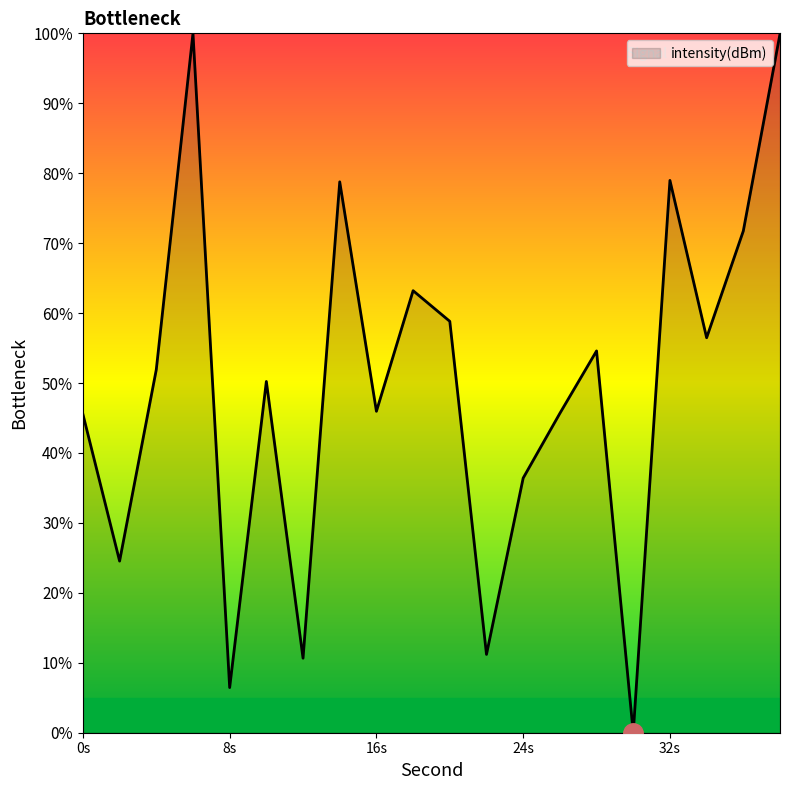

What is the greatest value displayed?

100.0